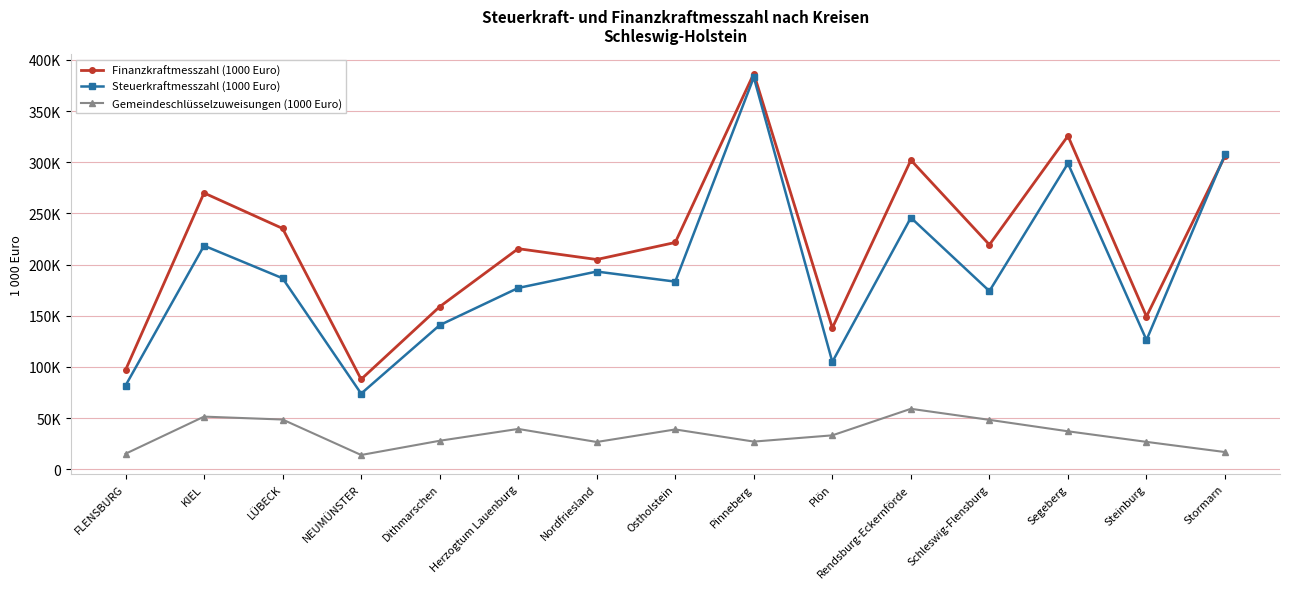

Reading left to right, transcribe all the data shown in this chart.

Finanzkraftmesszahl (1000 Euro): 96968	269967	235300	87964	158835	215543	204965	221599	386604	138138	302047	219401	325671	149280	306064
Steuerkraftmesszahl (1000 Euro): 81768	218476	186648	73951	140819	177169	193199	183364	382935	104943	245811	174135	298851	126338	307636
Gemeindeschlüsselzuweisungen (1000 Euro): 15200	51491	48652	14013	27912	39467	26713	38971	27103	33202	59128	48331	37168	26826	16876